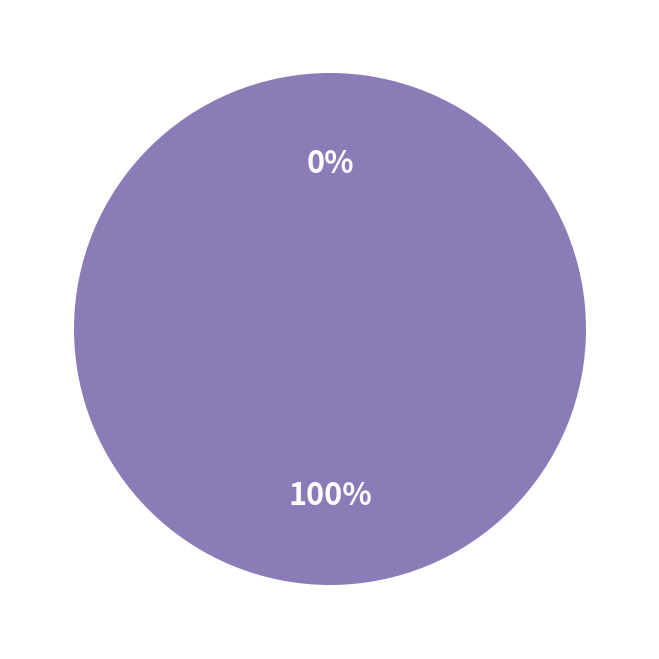

To the nearest percent, what is the combined percentage of Regular (io_index=0) and Vote (io_index=3)?

100%